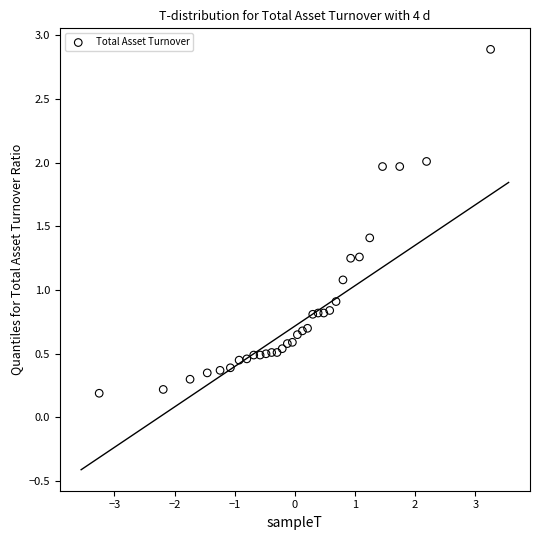

What is the range of Y values (max minus min)?

2.7